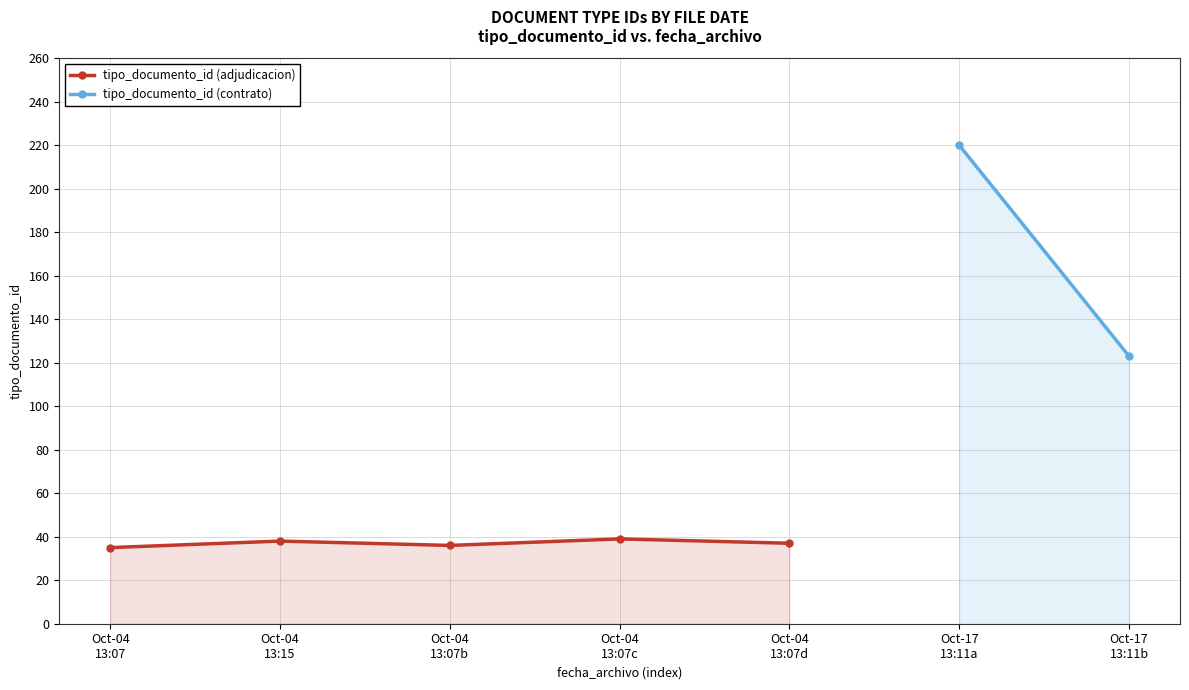

At which category does the data reach its first local peak?

Oct-04
13:15